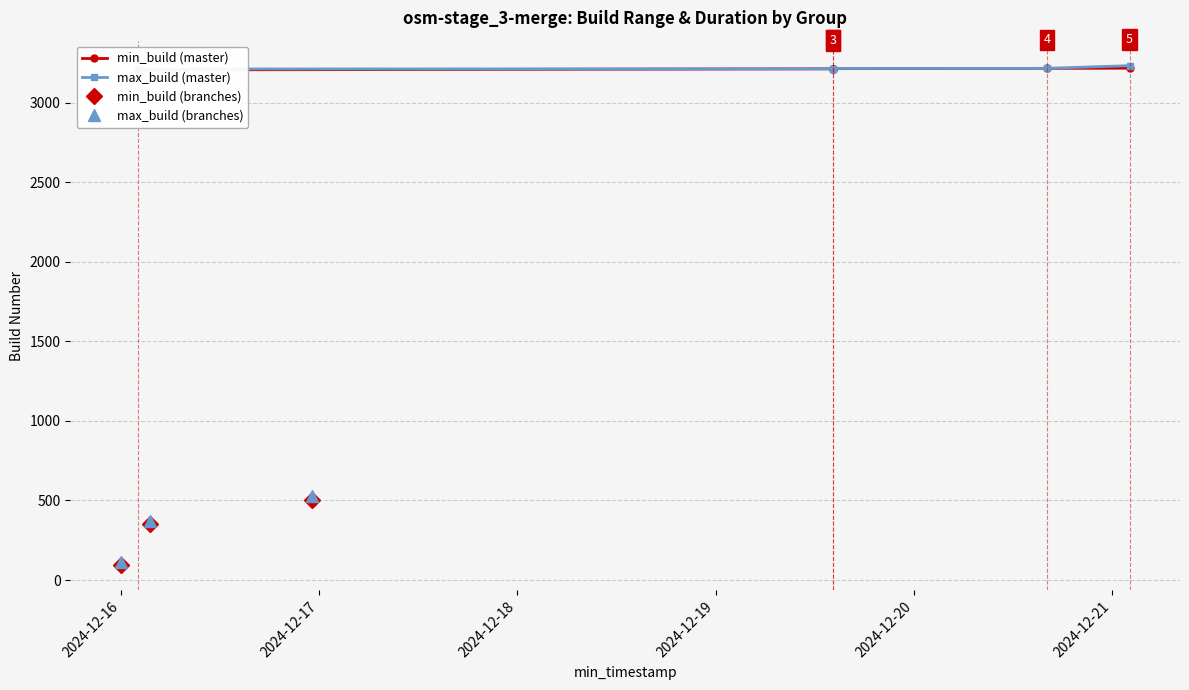

True or false: min_build and grp_success_fail intersect in this chart.

False